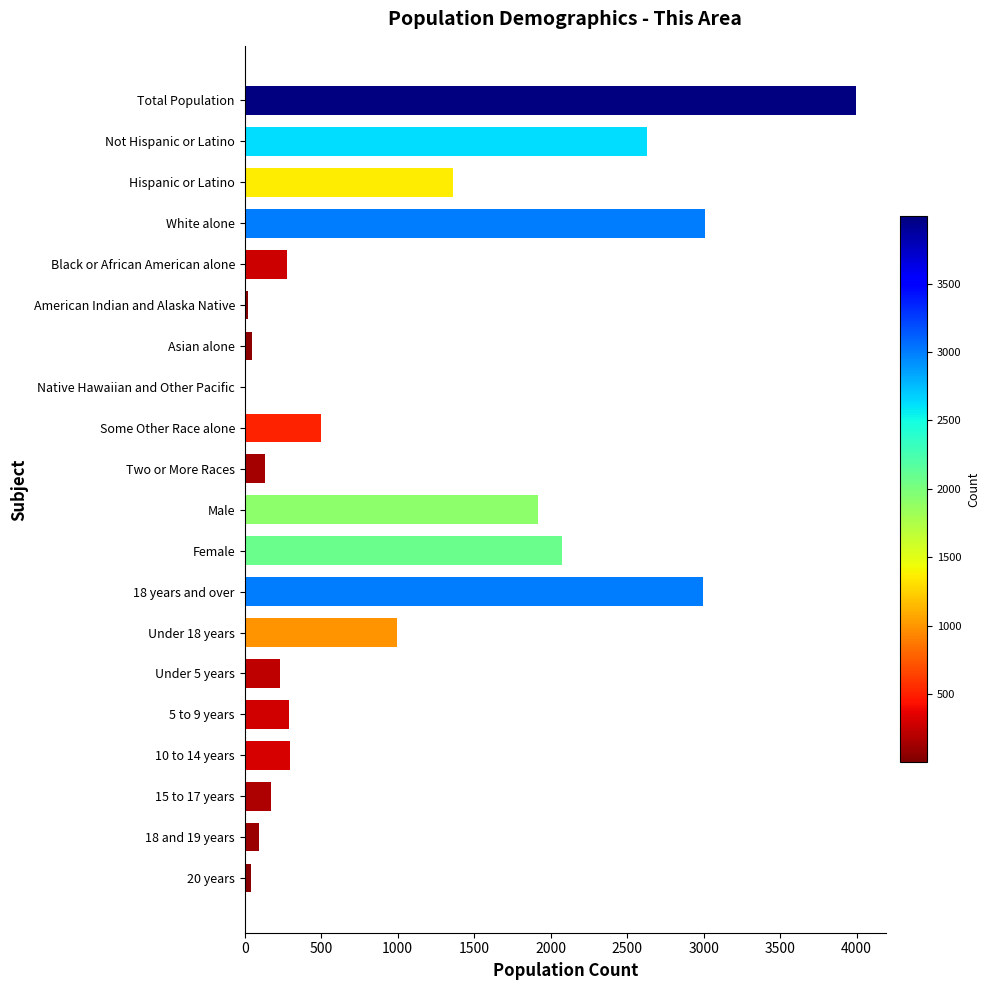

What is the sum of all values?

21095